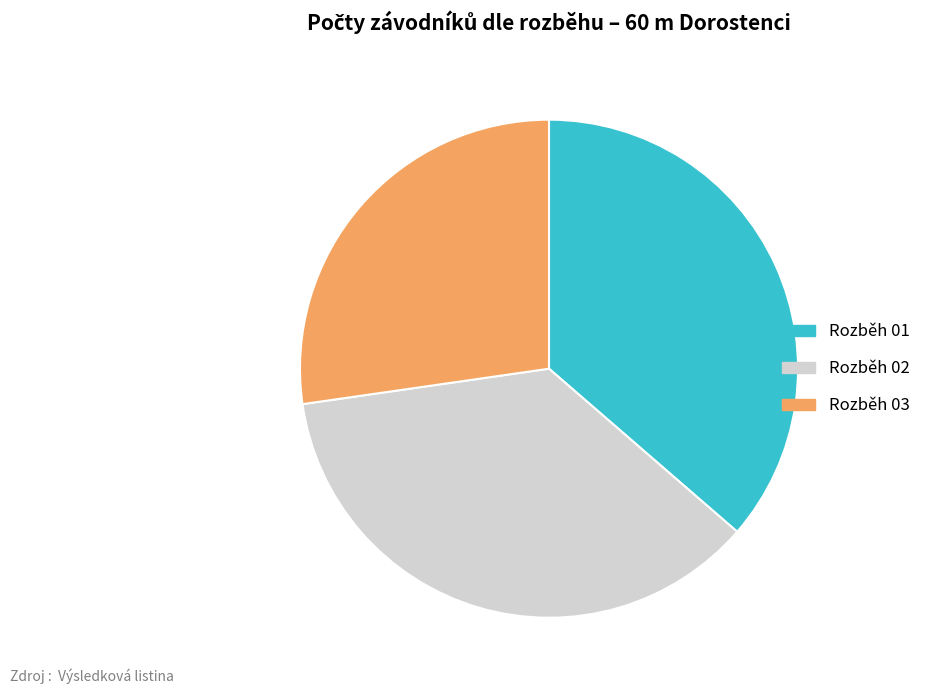

What is the smallest slice in the pie chart?

Rozběh 03